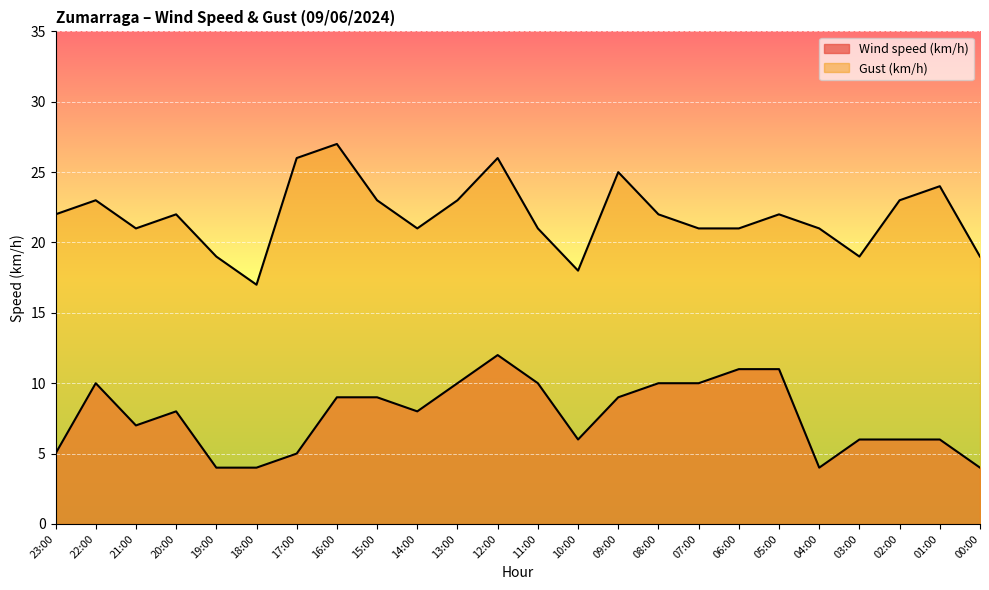

Rank the series by their maximum value, from lowest to highest.

Wind speed (km/h), Gust (km/h)